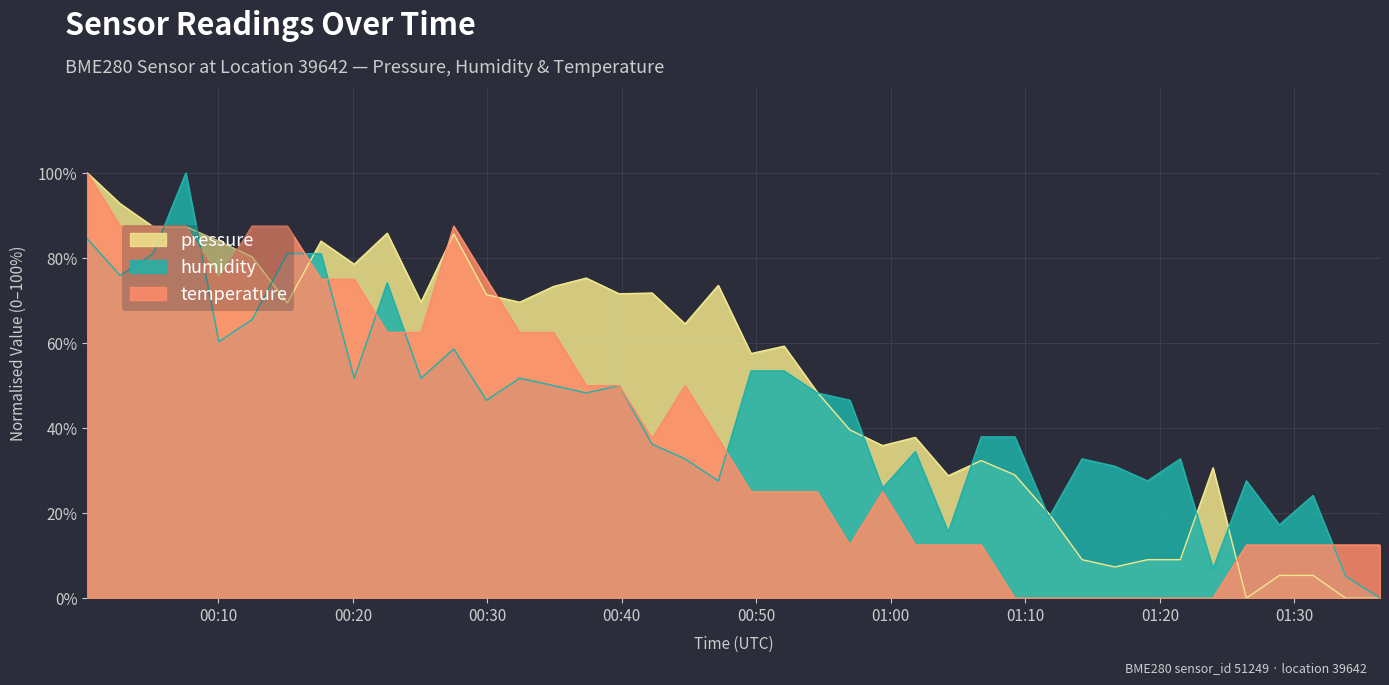

What is the approximate value of pressure at 2023-03-23T00:42:15?

71.8